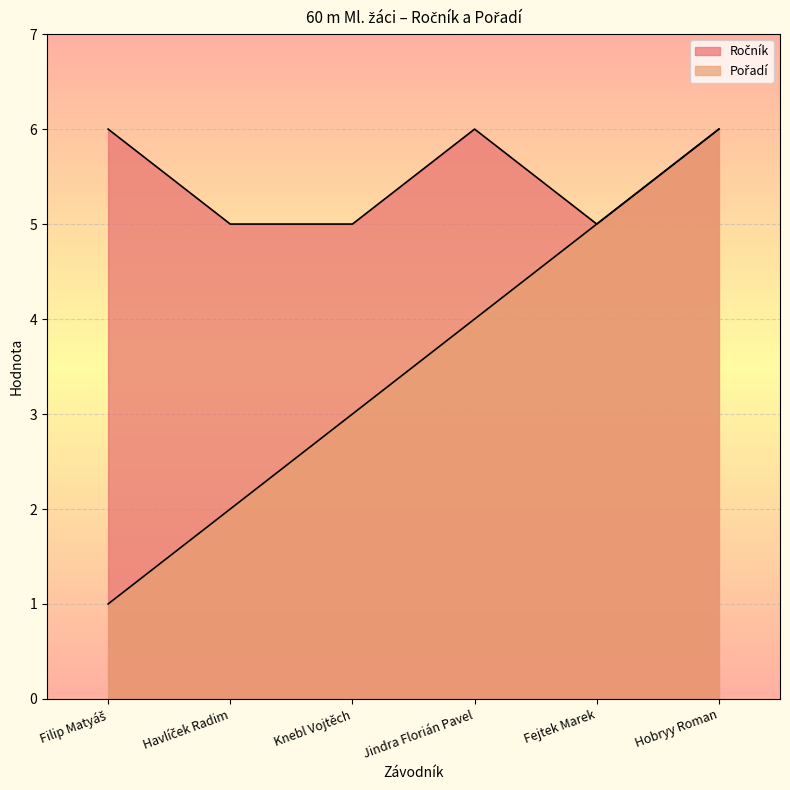

What is the average value of the Pořadí series?

4